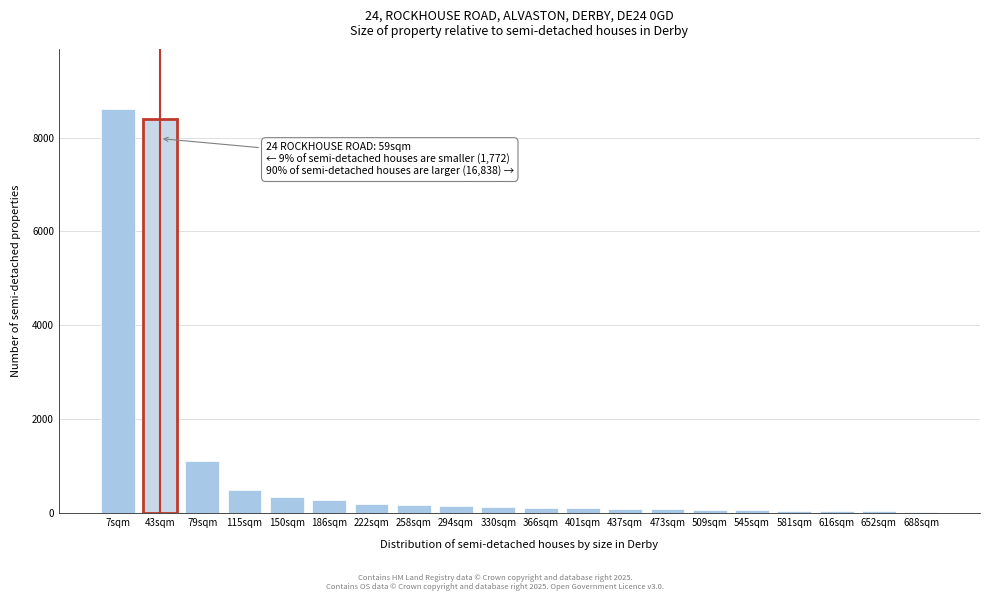

What is the greatest value displayed?

8600